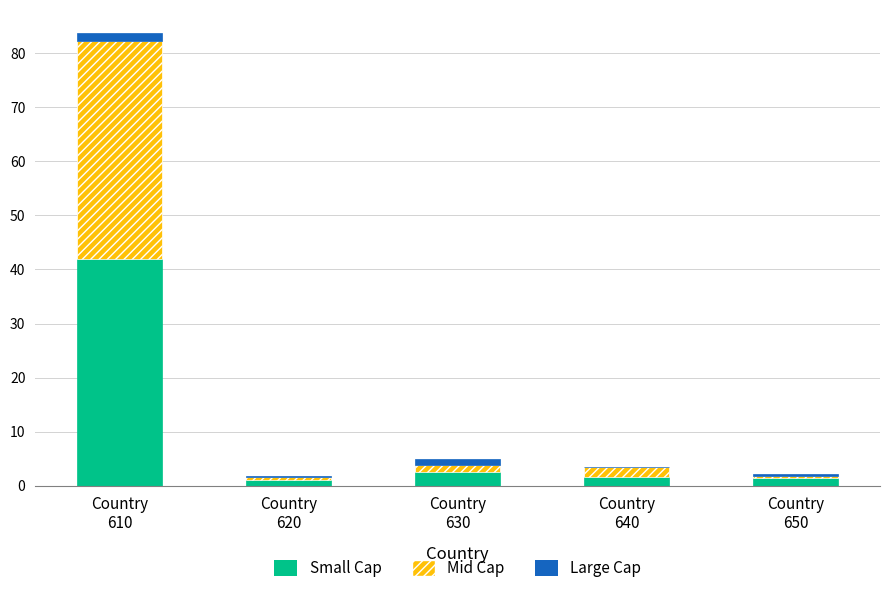

What is the sum of all Small Cap values?

48.7